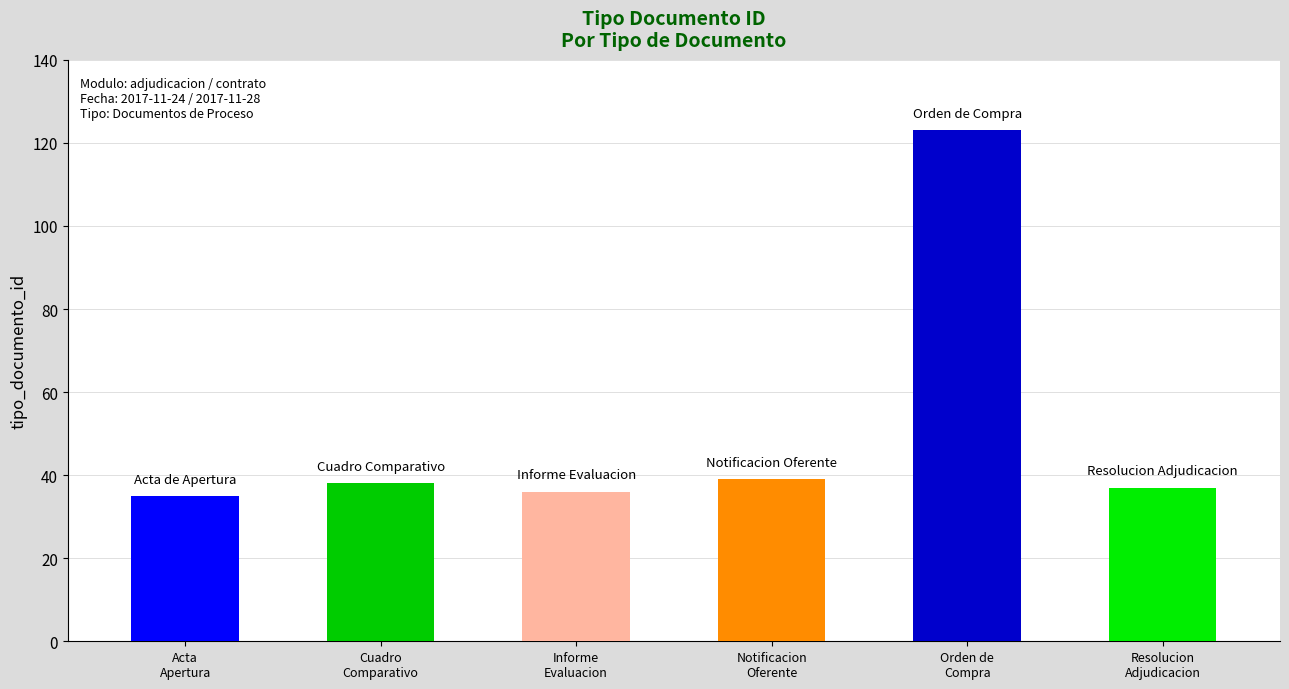

What is the maximum value shown in the chart?

123